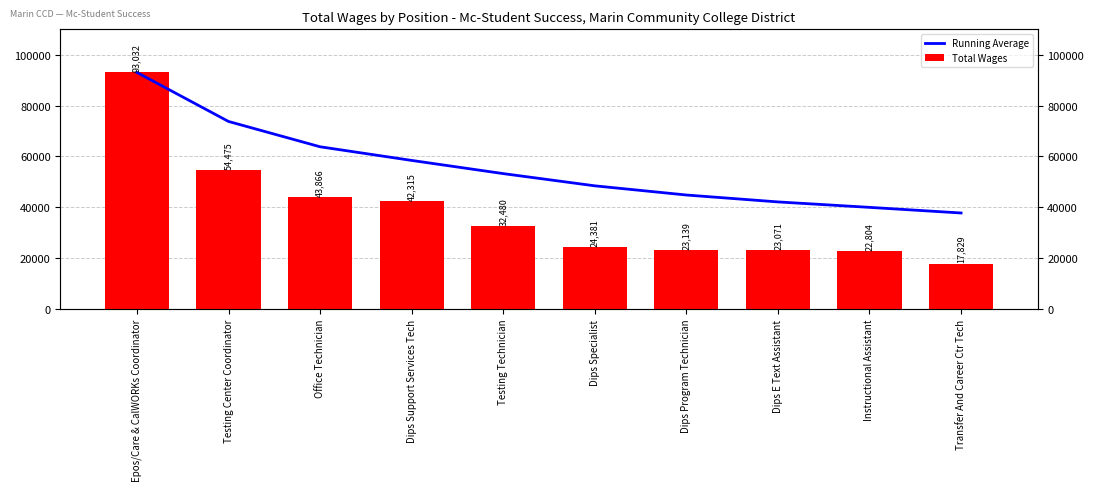

Which series has the widest spread of values?

Total Wages